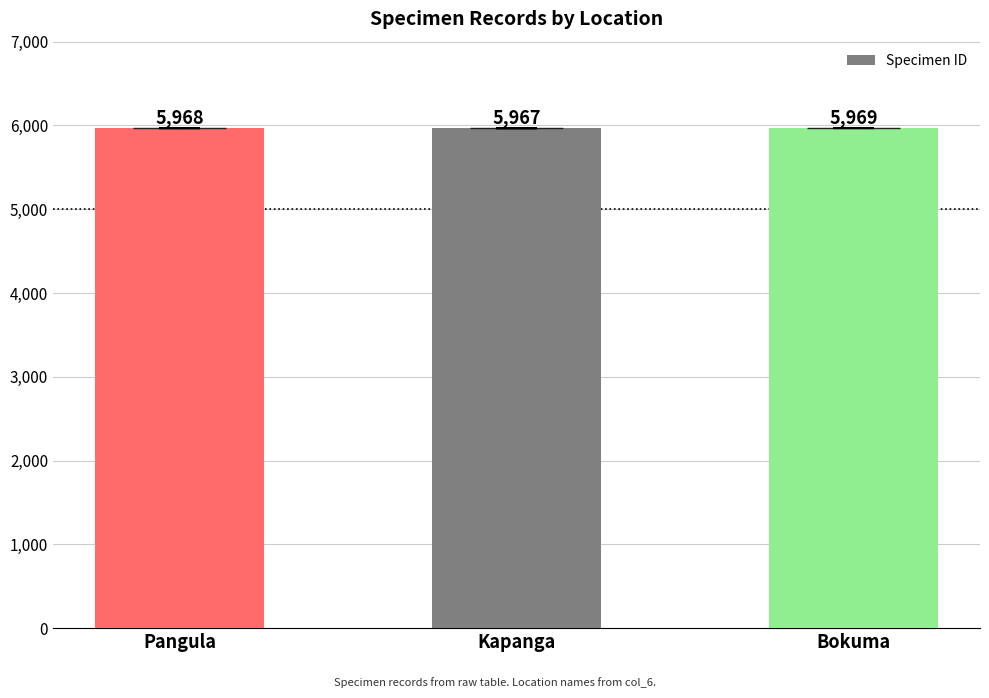

What is the greatest value displayed?

5969